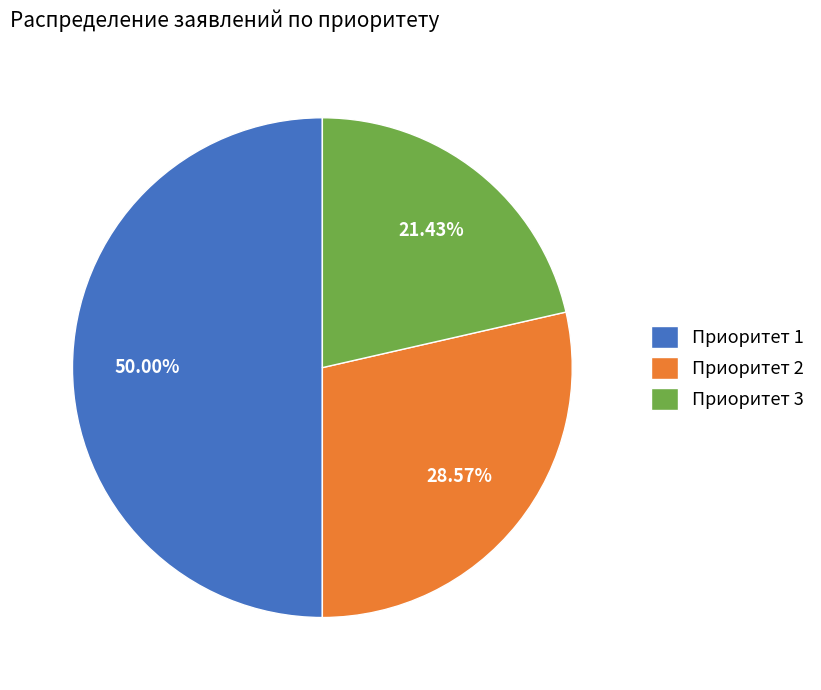

Rank the categories by value from highest to lowest.

Приоритет 1, Приоритет 2, Приоритет 3